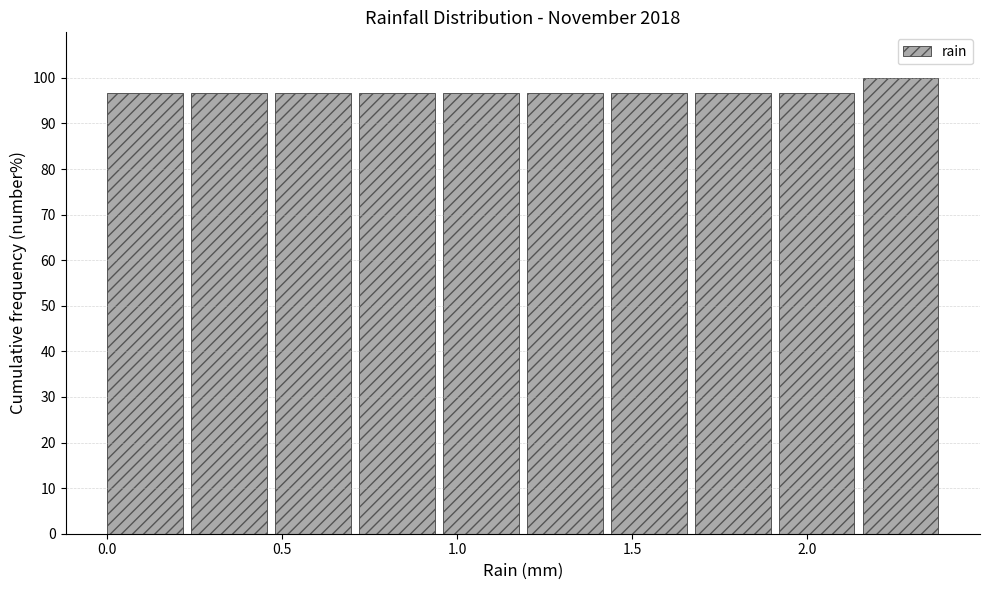

Which range on the x-axis has the tallest bar?

2.16 to 2.40